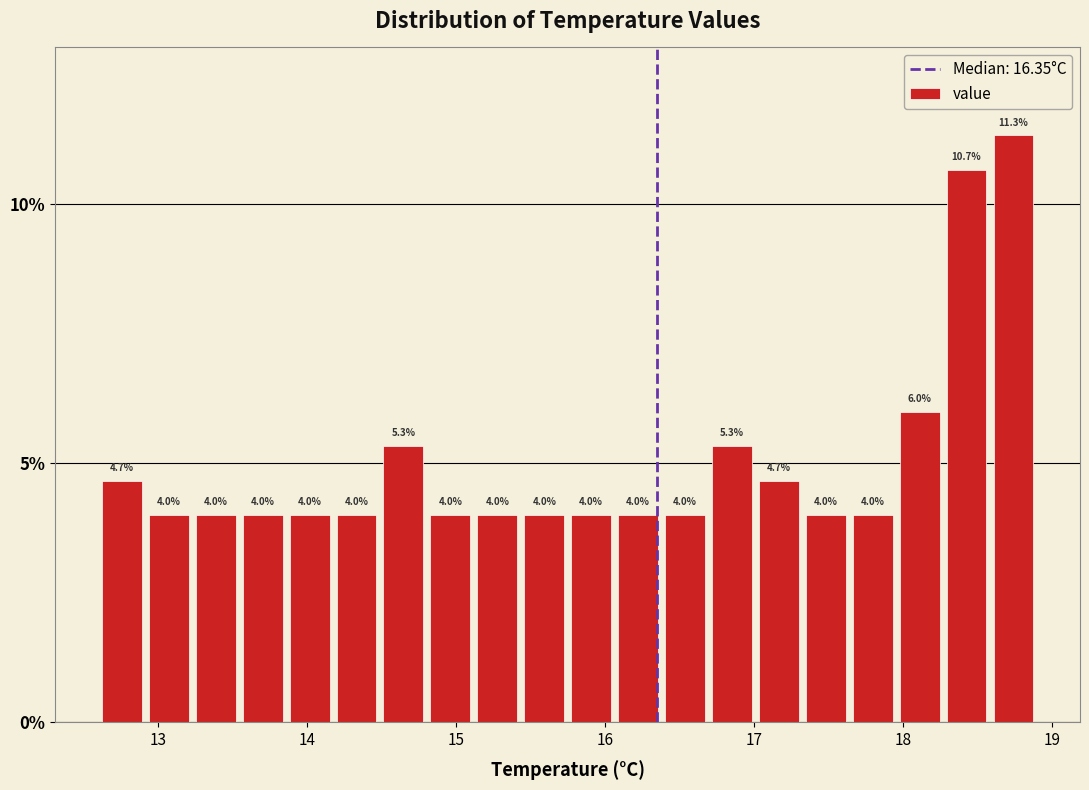

Read against the x-axis, roughly where is the centre of the tallest bar?

18.7